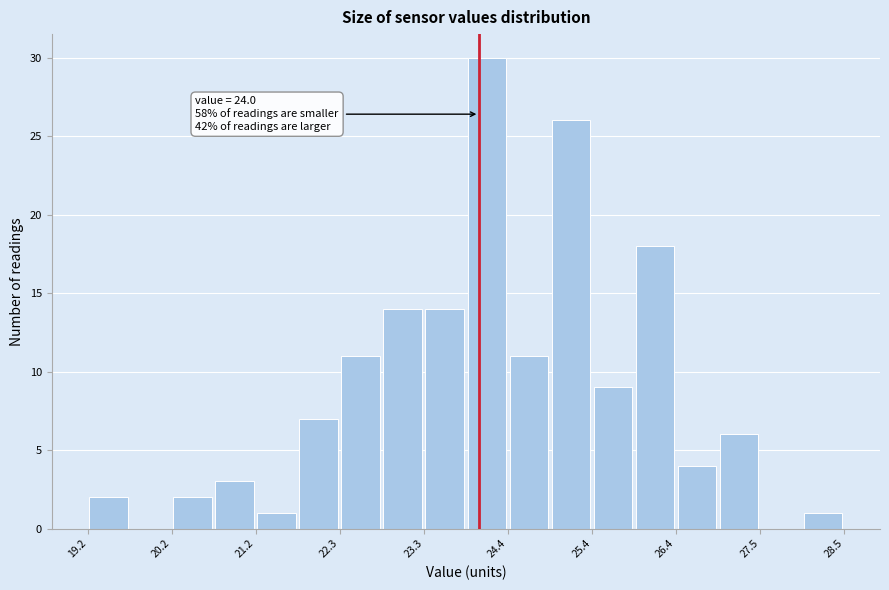

Read against the x-axis, roughly where is the centre of the tallest bar?

24.0